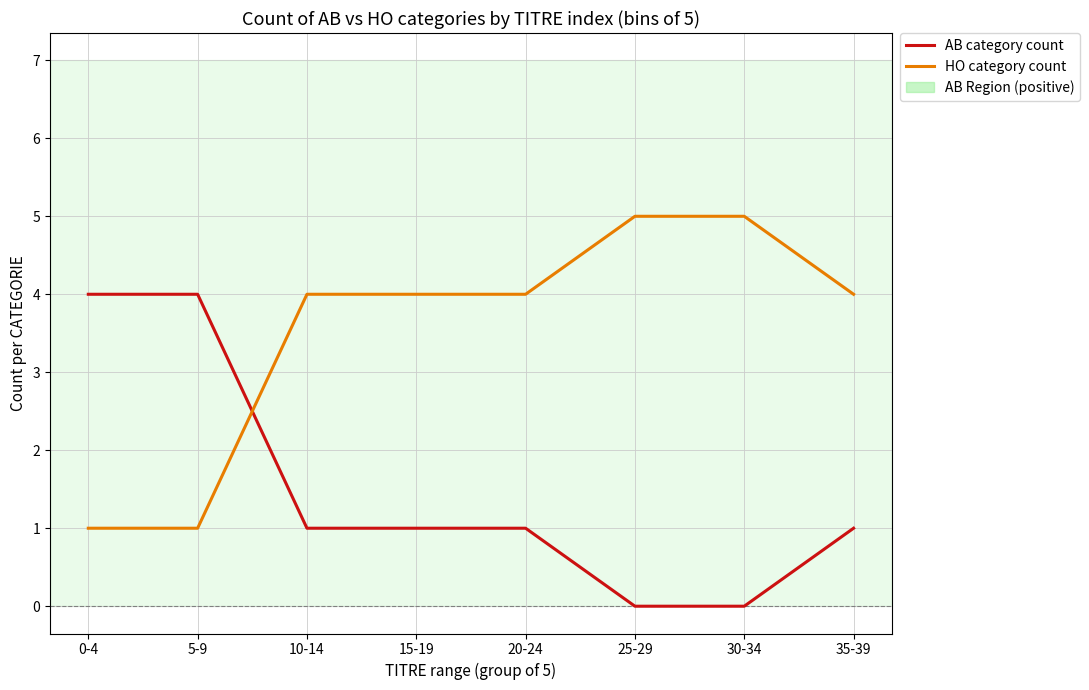

The HO category count series shows 8 at 25-29. True or false?

False